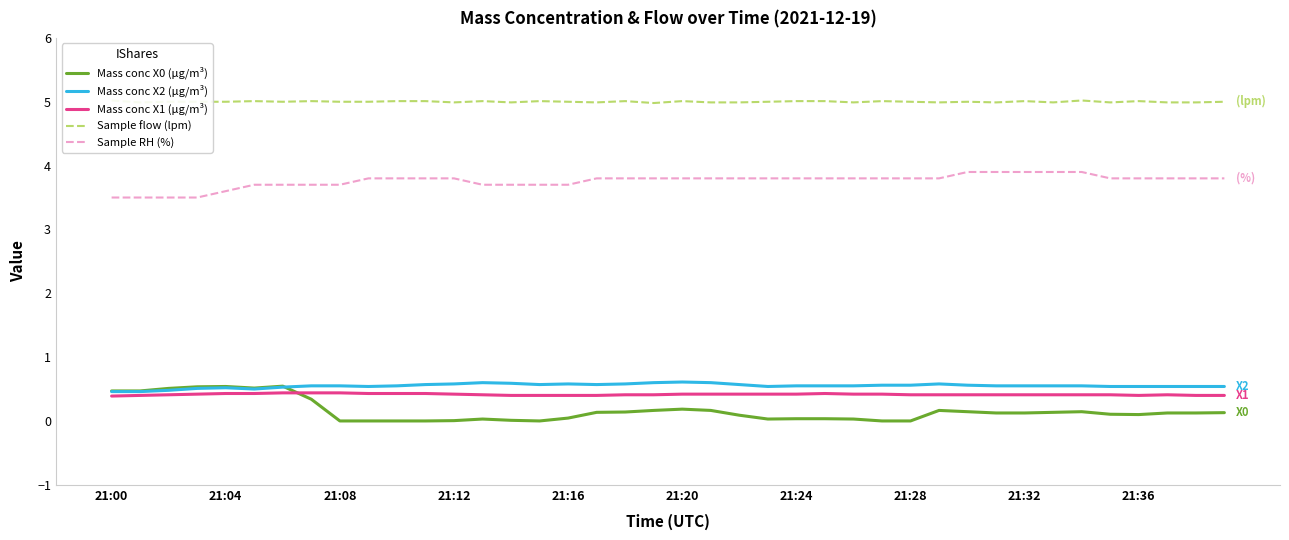

What is the difference between the highest and lowest values at 26?

5.0